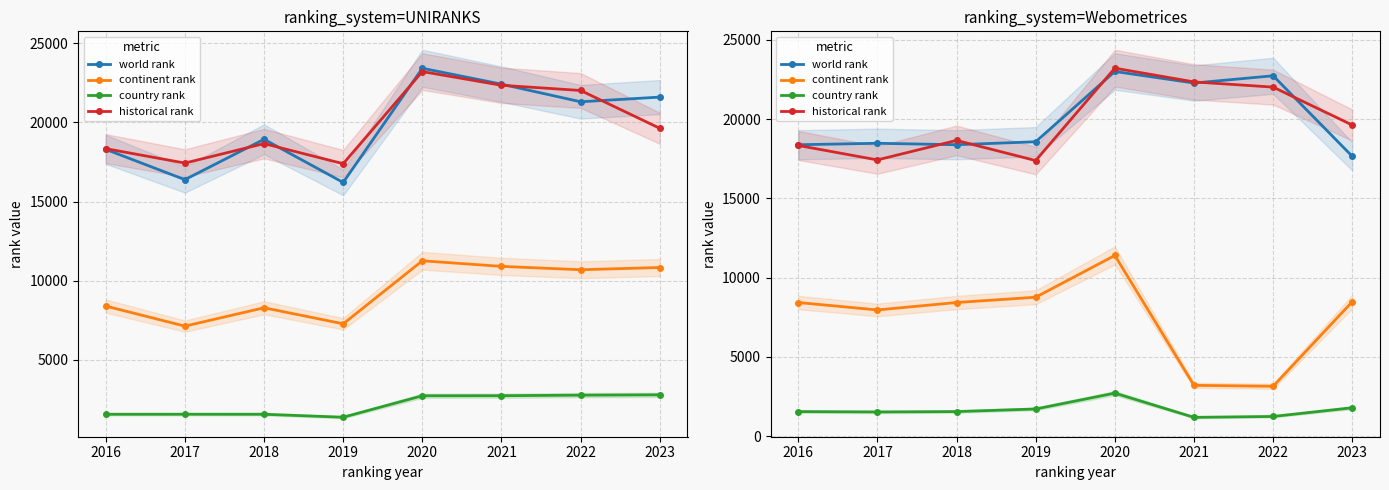

In historical rank, how many points are higher than both neighbors (excluding endpoints)?

2